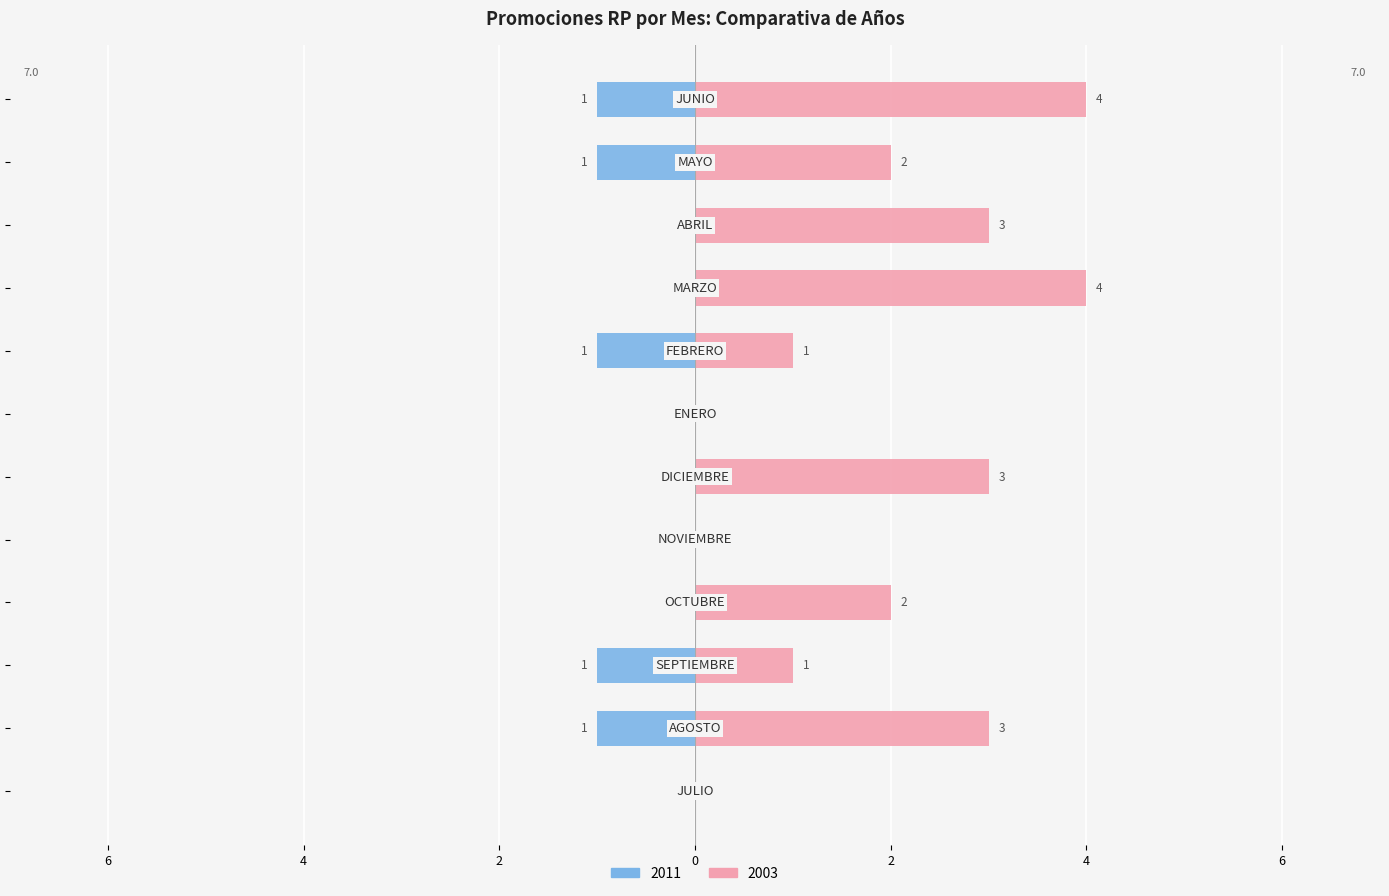

How many bars are there in total?

24